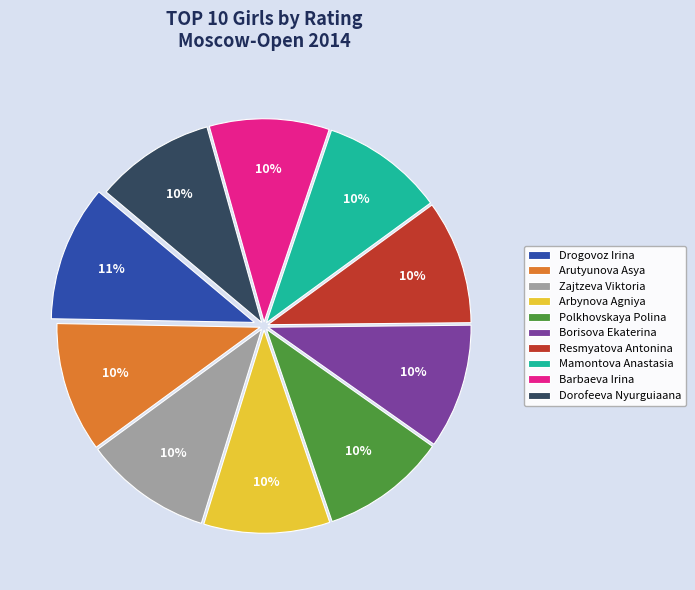

True or false: Borisova Ekaterina accounts for 10% of the total.

True